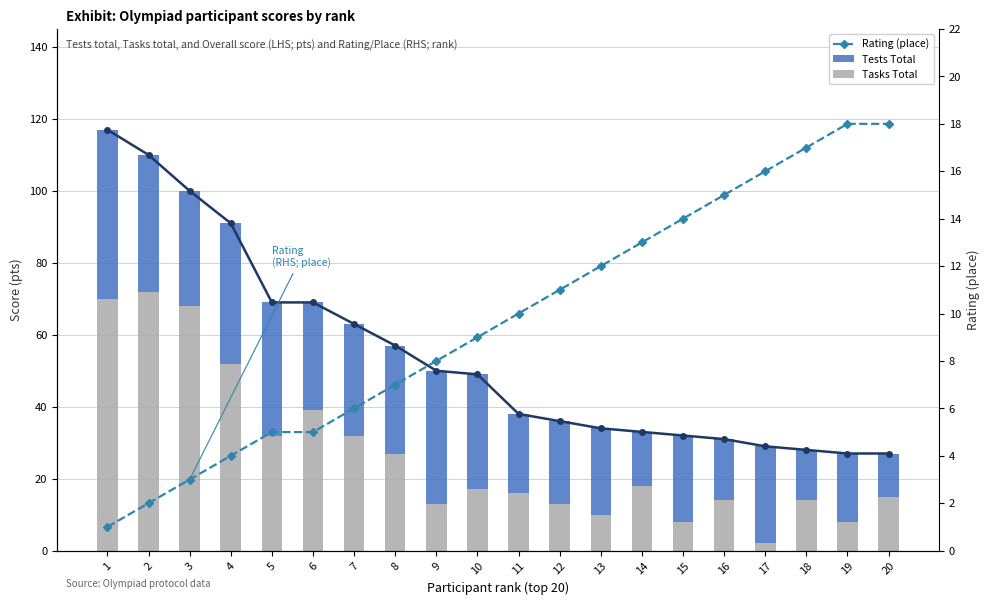

What value does the Tests Total series have at 8?

30